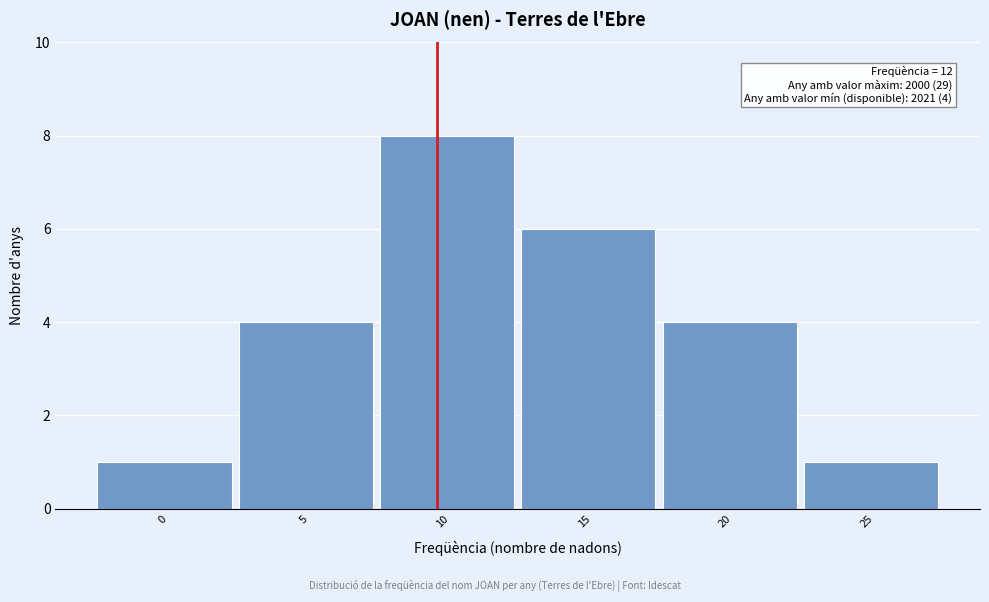

Reading left to right, list all the values displayed in this chart.

0=1	5=4	10=8	15=6	20=4	25=1